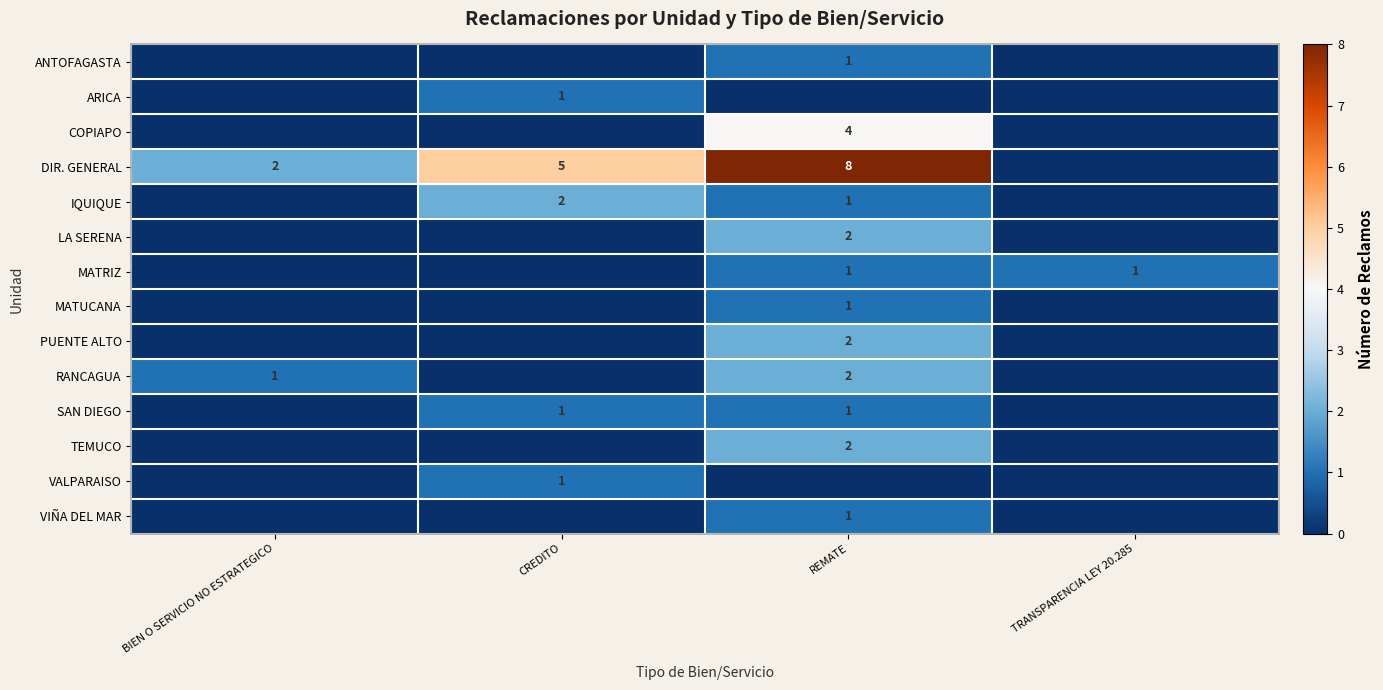

Is it true that VALPARAISO equals 2 at CREDITO?

False